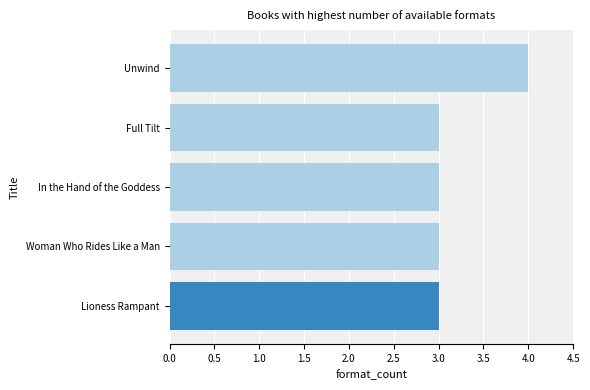

Approximately how many times larger is the value at Unwind compared to Lioness Rampant?

1.3